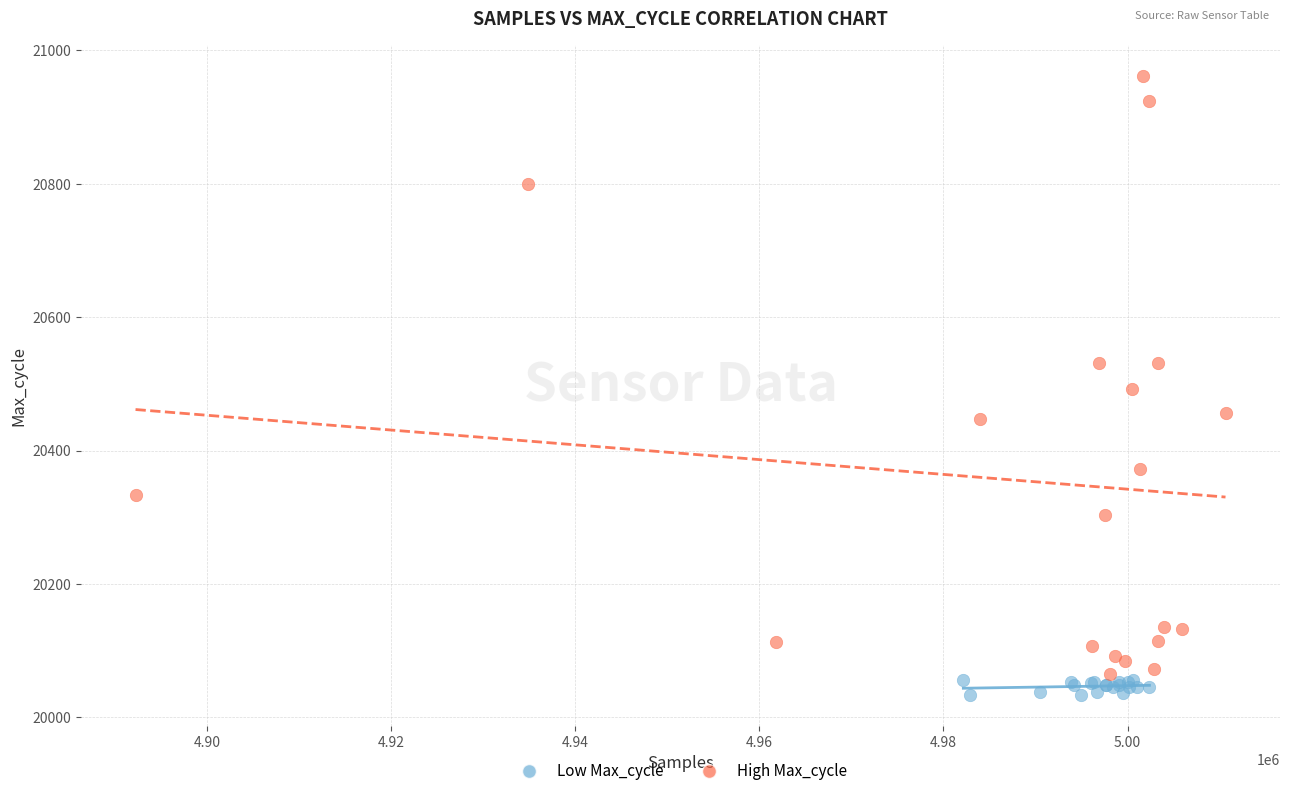

Which series reaches the maximum Y coordinate?

High Max_cycle